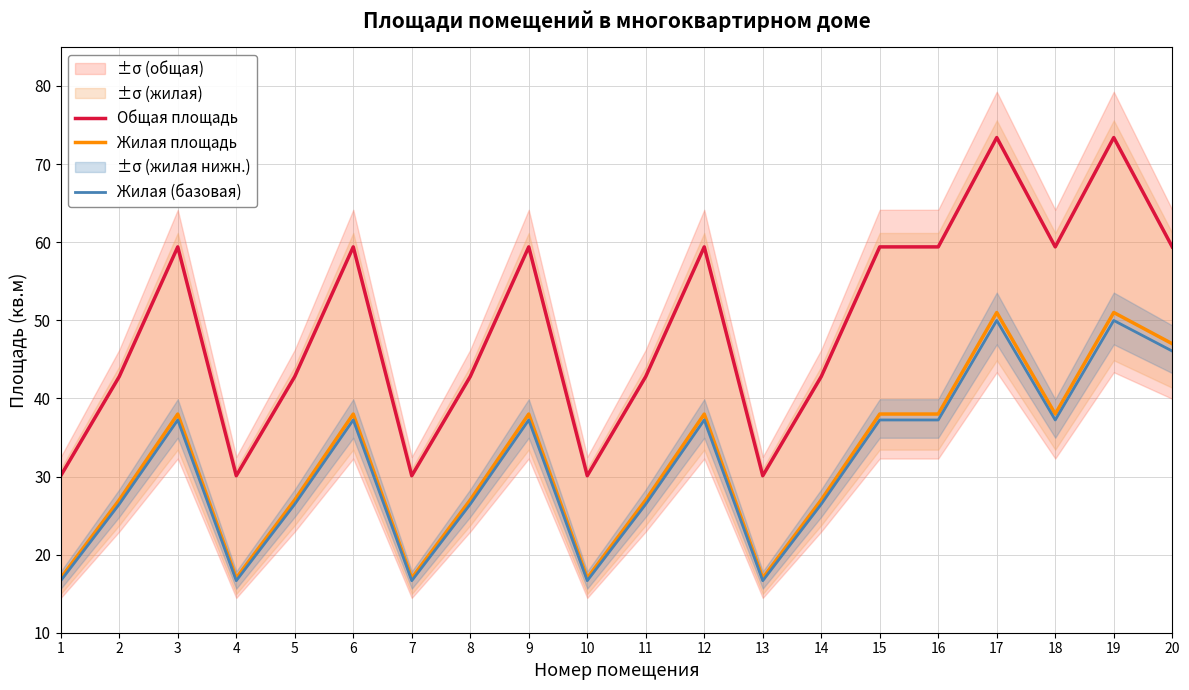

How many lines are shown in the chart?

3